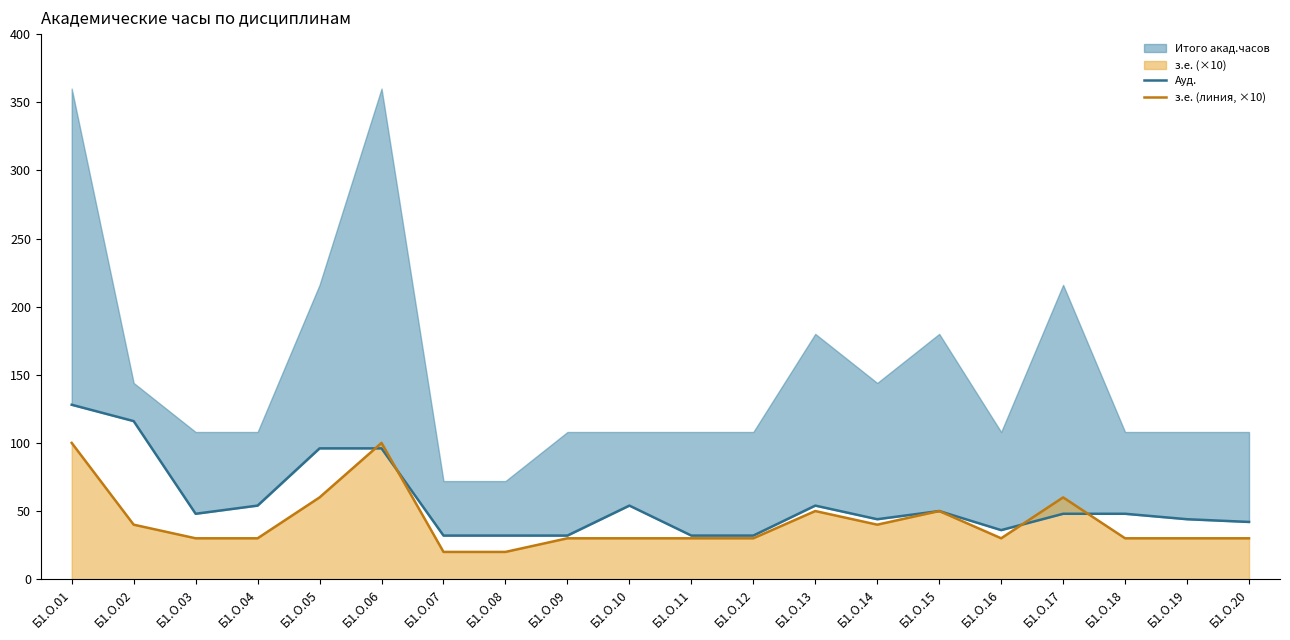

The value of з.е. (линия, ×10) at Б1.О.10 is 12. True or false?

False